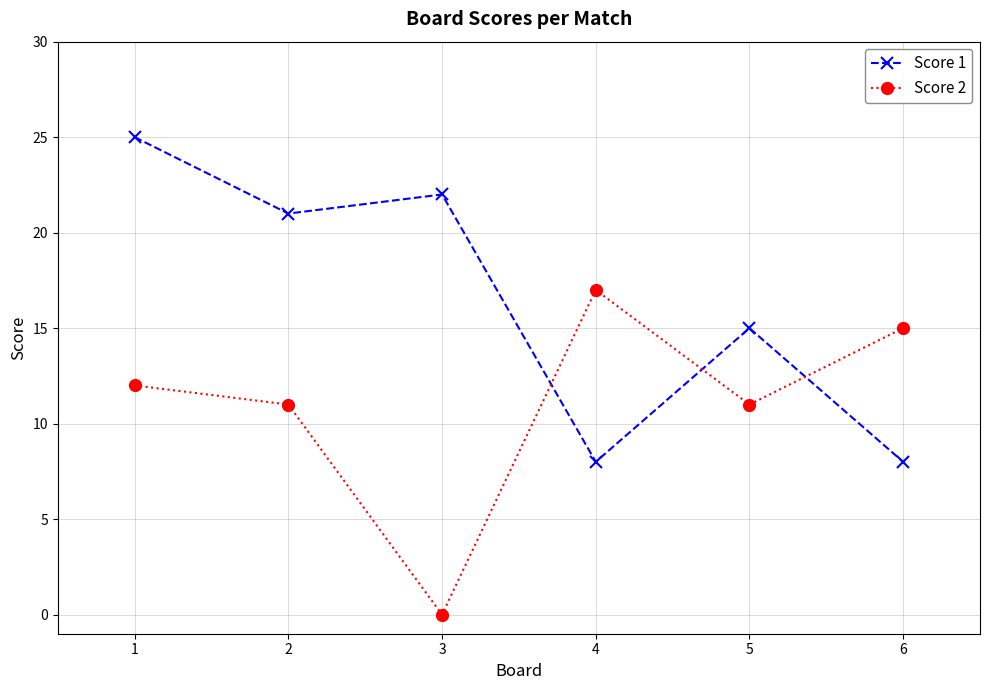

Between which two adjacent categories do Score 1 and Score 2 first intersect?

3 and 4